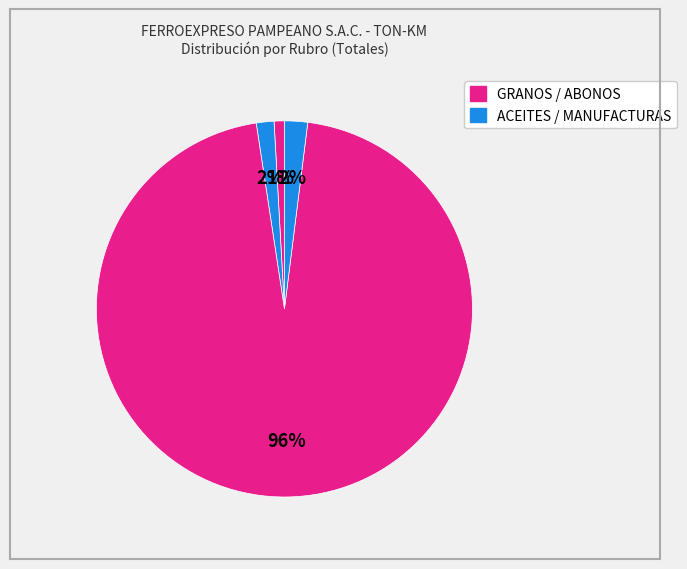

Count the number of slices in the pie.

4